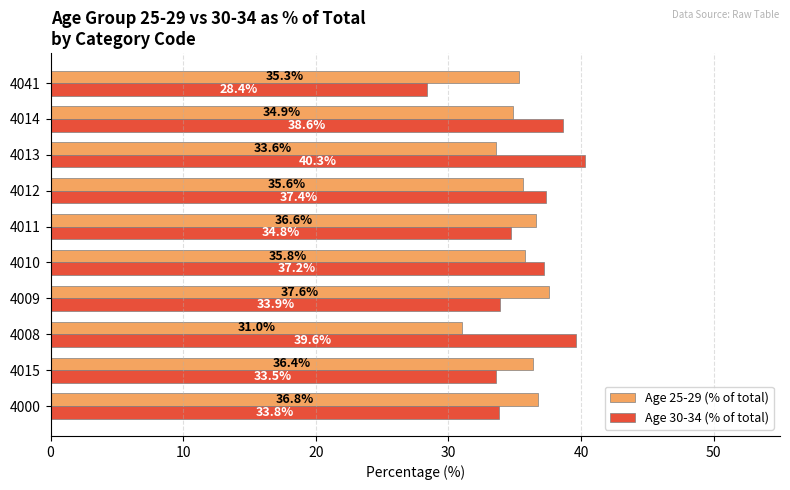

List the series in order of their peak value, highest first.

Age 30-34 (% of total), Age 25-29 (% of total)